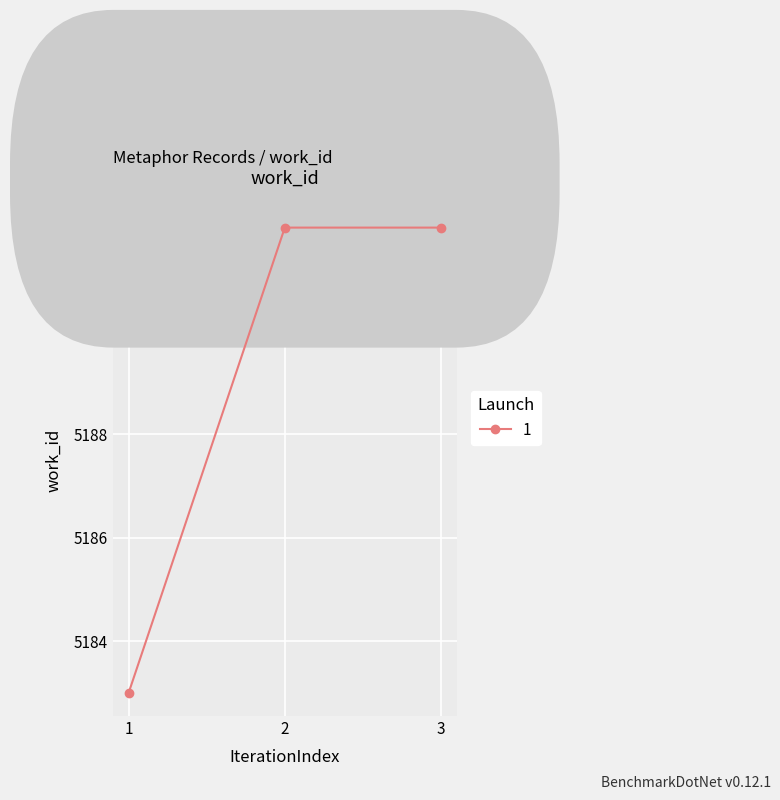

True or false: the data shows 2620 at 3.

False